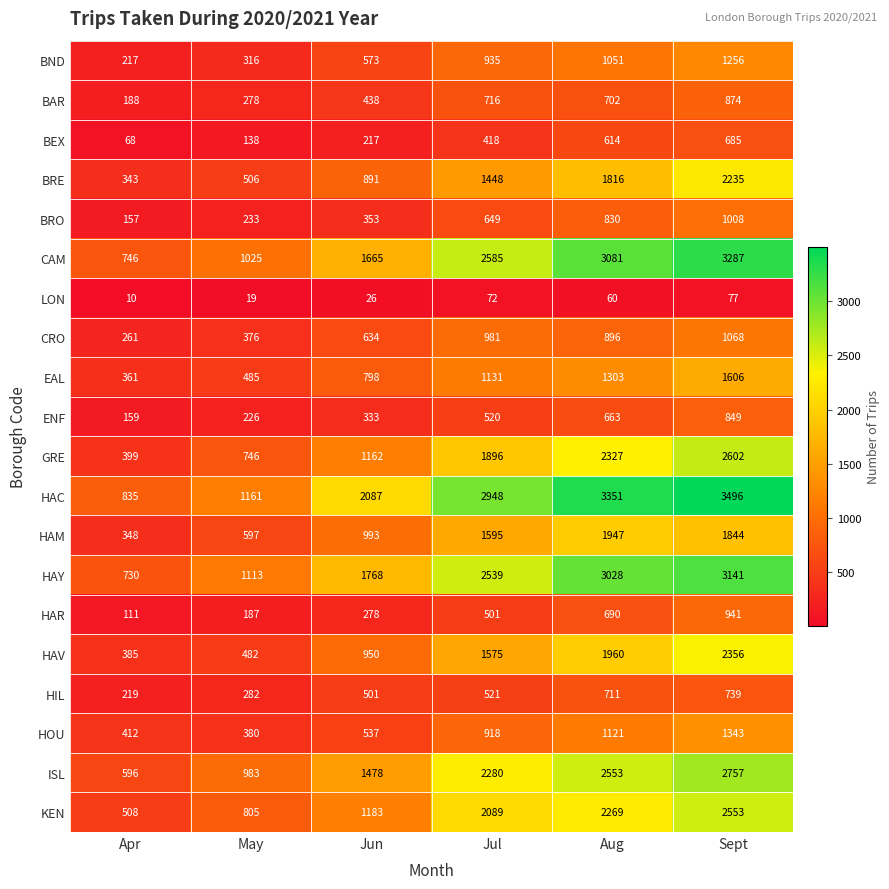

The HAM series shows 2770 at Aug. True or false?

False